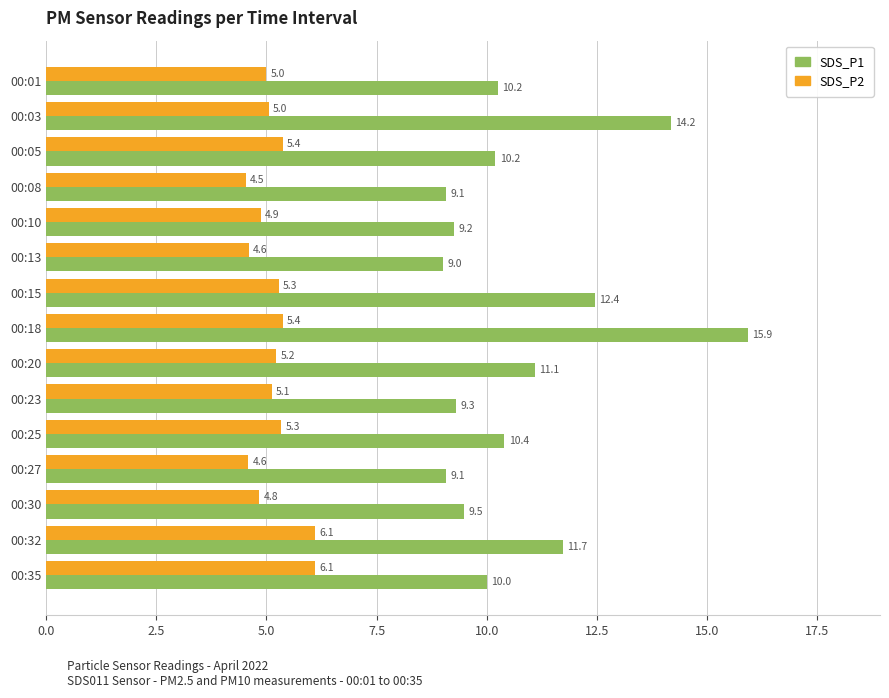

List the series in order of their peak value, lowest first.

SDS_P2, SDS_P1